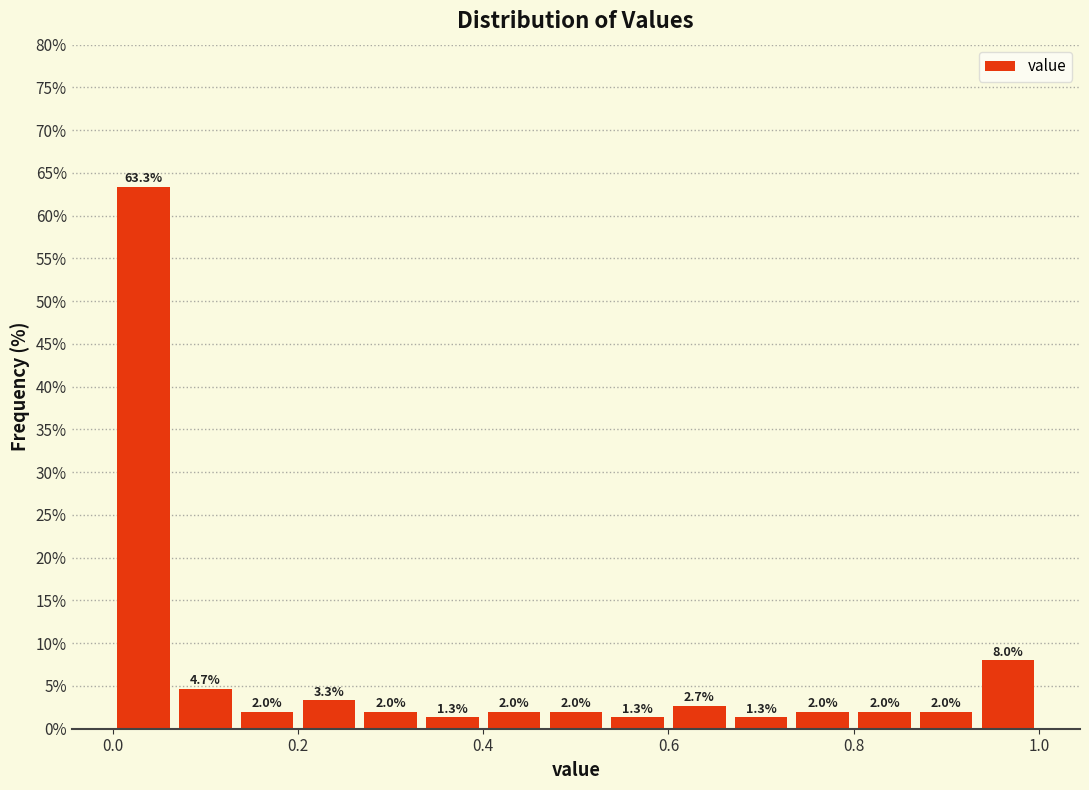

Read against the x-axis, roughly where is the centre of the tallest bar?

0.04